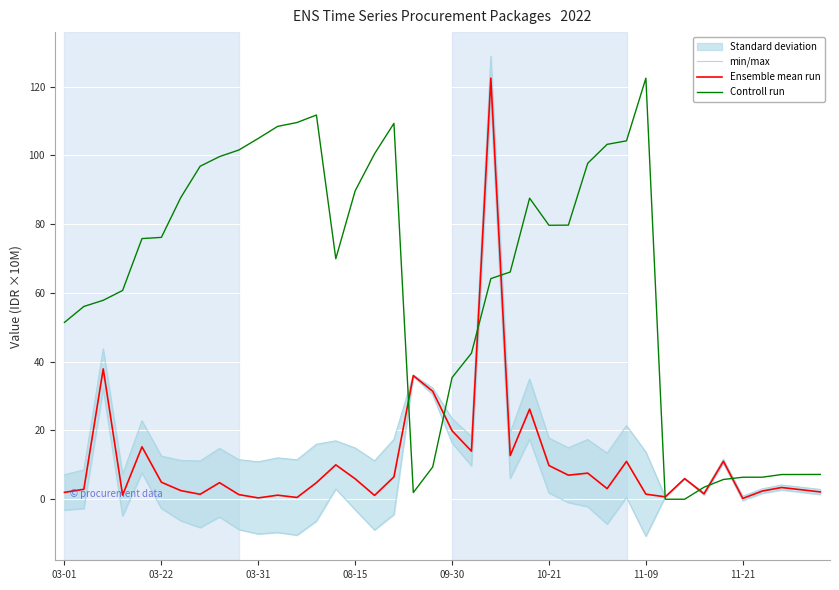

True or false: Controll run has a value of 18.6 at 09-30.

False